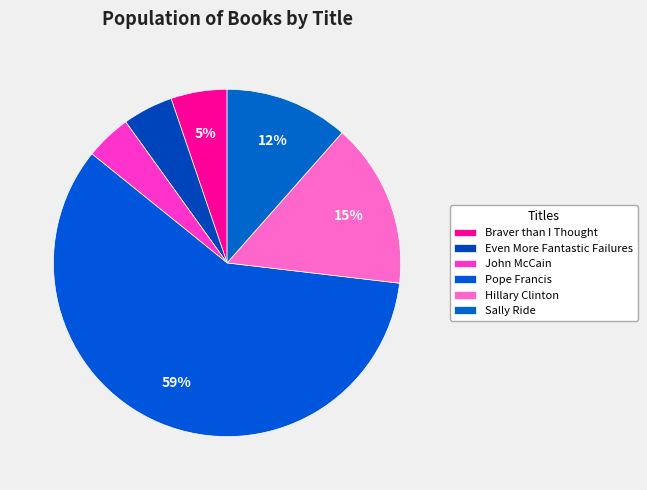

Is it true that Braver than I Thought is 12% of the pie?

False